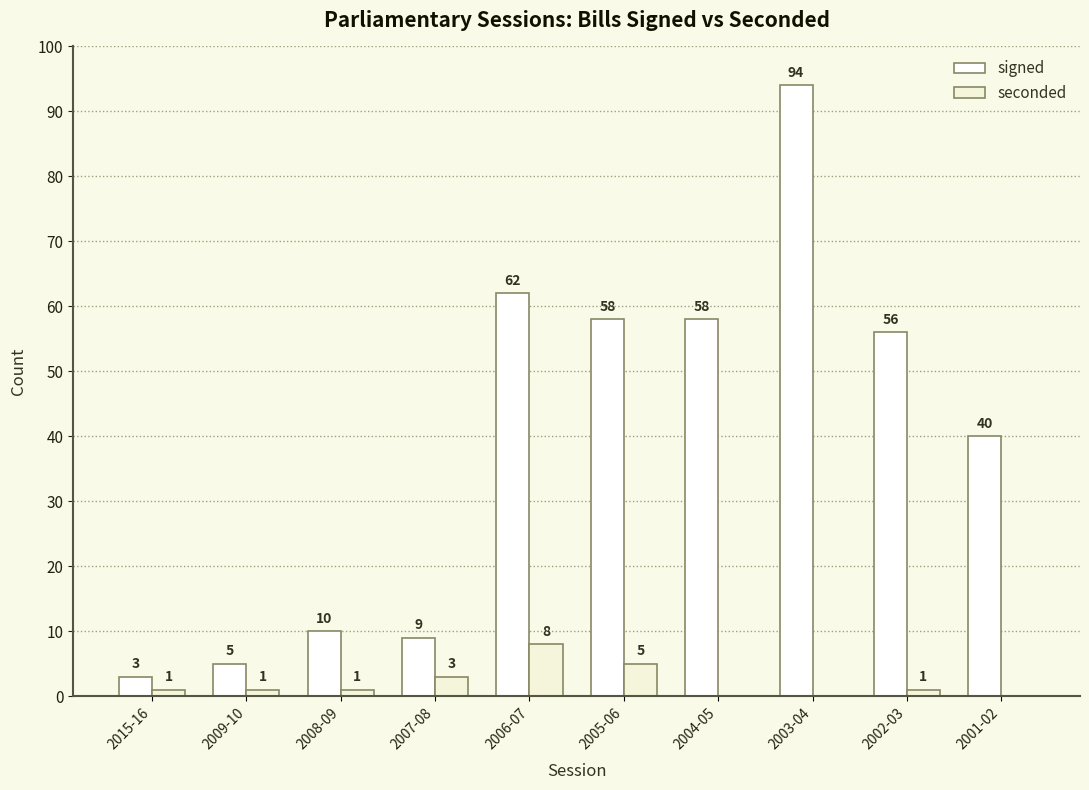

Which series has the largest range (max minus min)?

signed